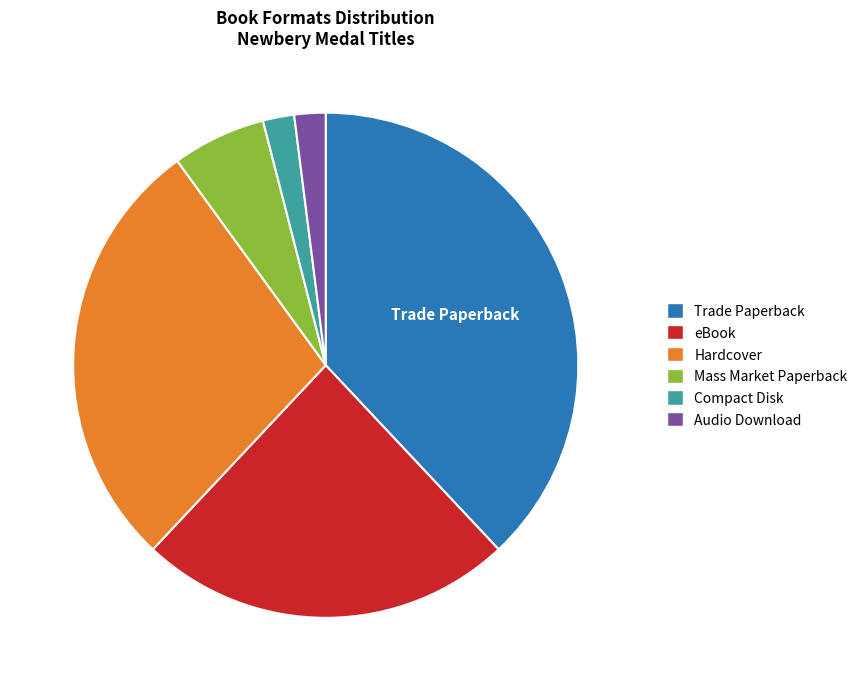

Is eBook the majority of the pie?

No